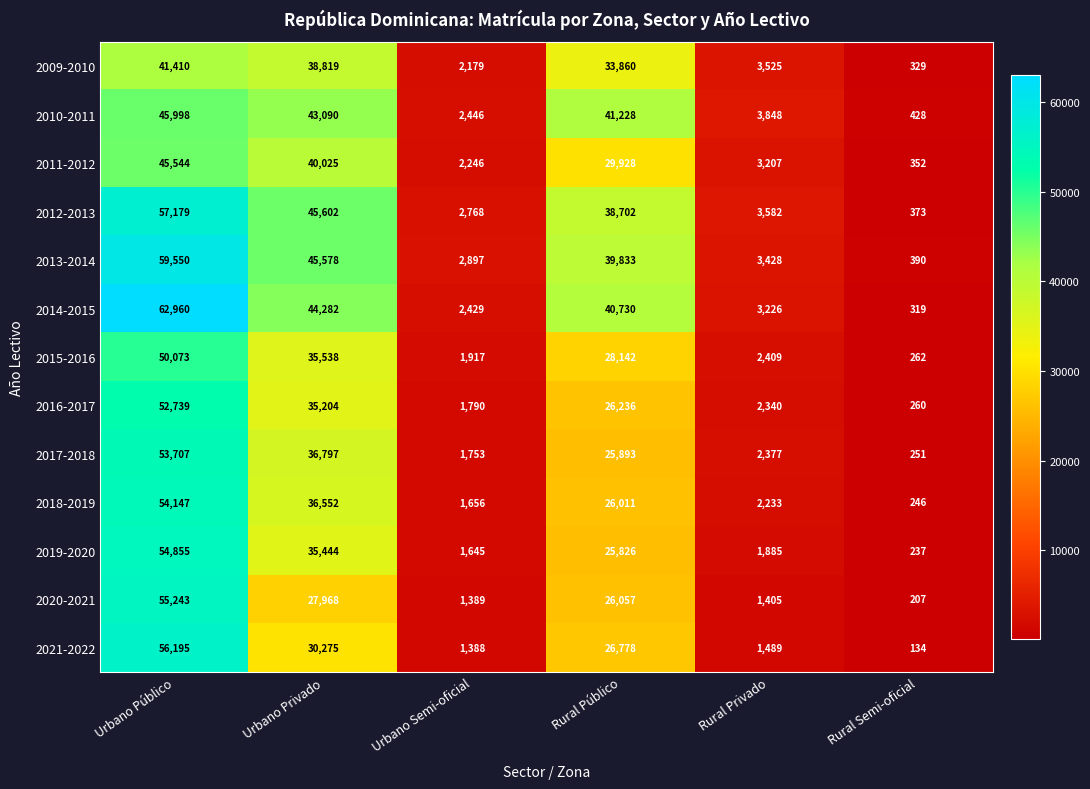

Which series has the largest total across all categories?

2014-2015